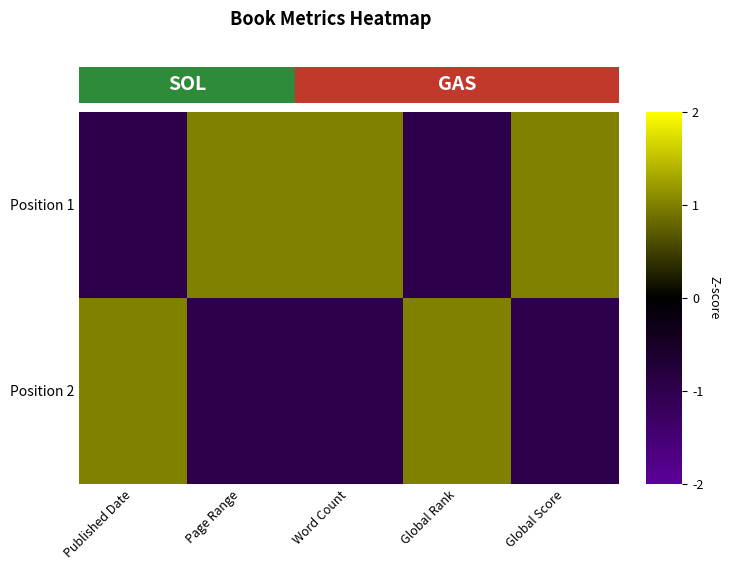

Reading left to right, list all the values displayed in this chart.

Position 1: Published Date=-1	Page Range=1	Word Count=1	Global Rank=-1	Global Score=1
Position 2: Published Date=1	Page Range=-1	Word Count=-1	Global Rank=1	Global Score=-1